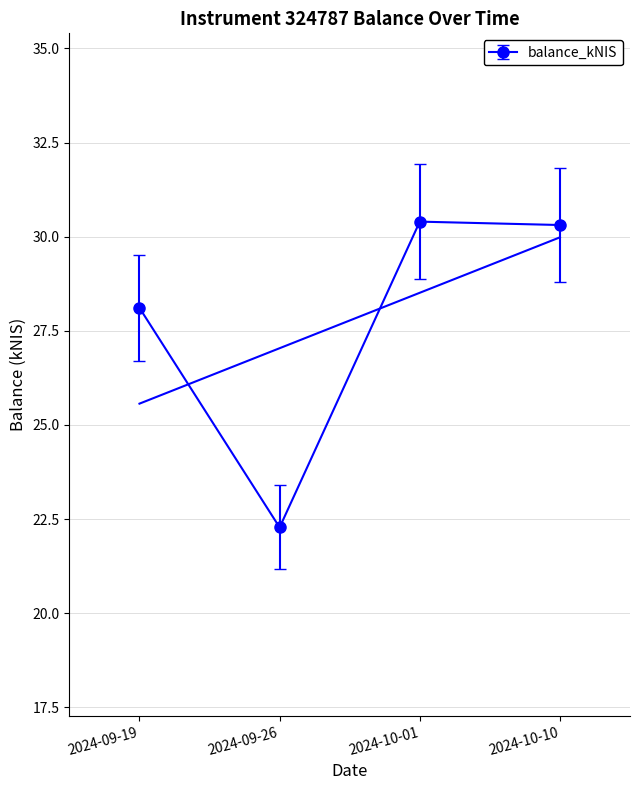

Where is the first local minimum?

2024-09-26